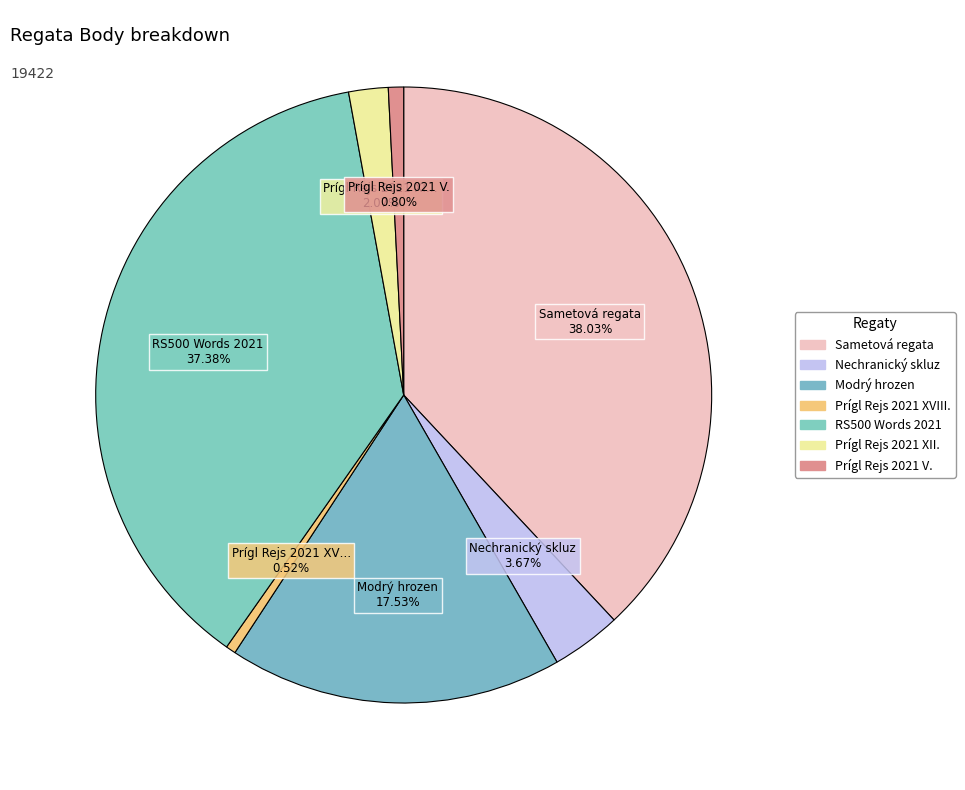

Is there a majority slice in this chart?

No